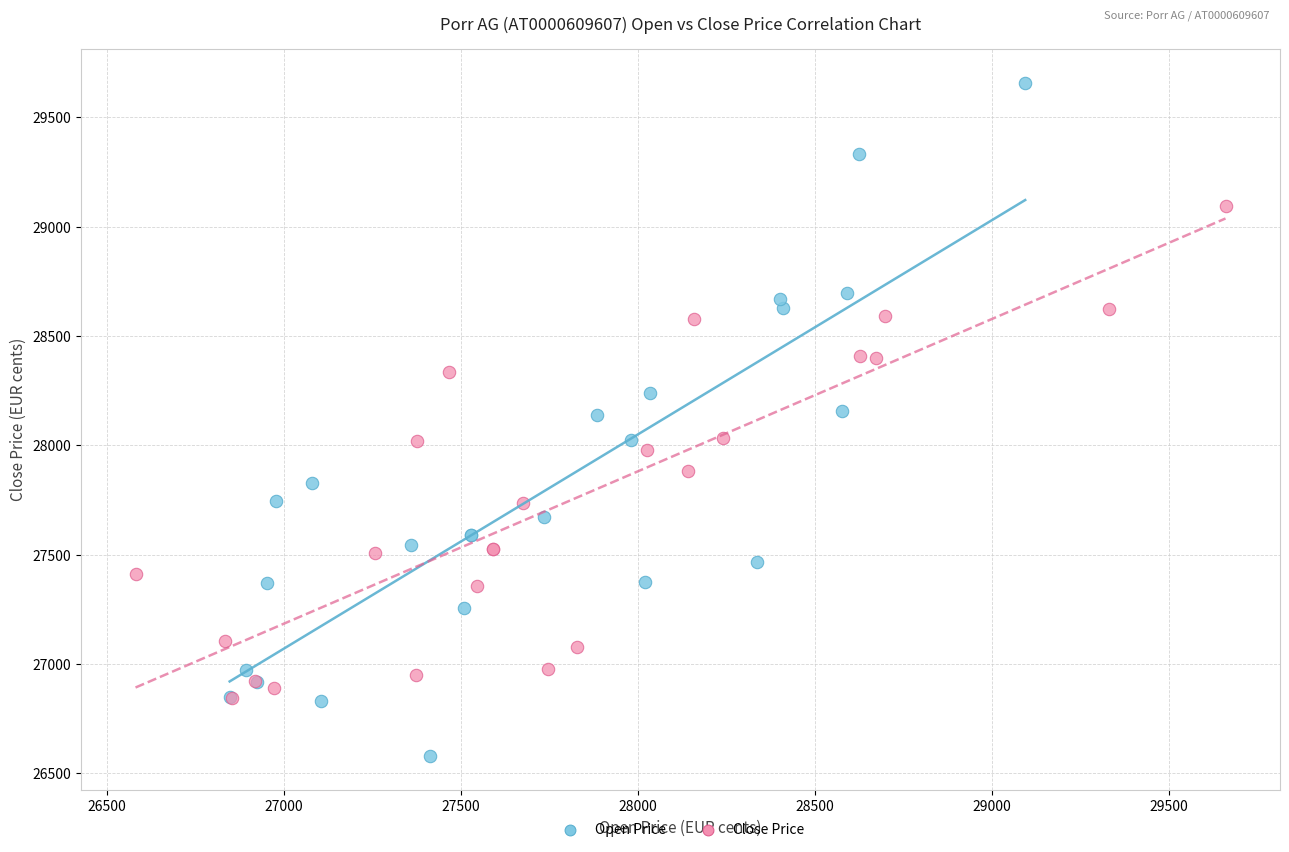

Which series reaches the minimum Y coordinate?

Open Price